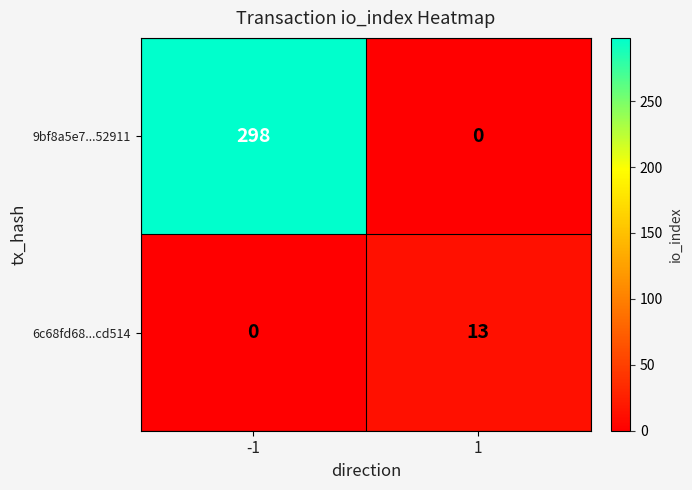

What is the difference between the 6c68fd68...cd514 values at 1 and -1?

13